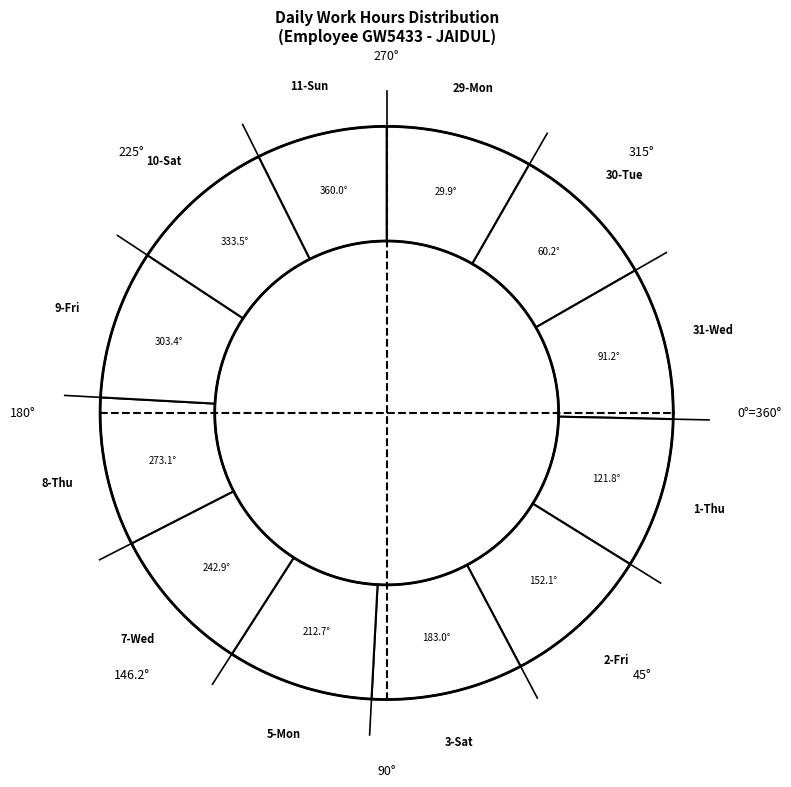

To the nearest percent, what is the difference between the largest and smallest slice percentages?

1%